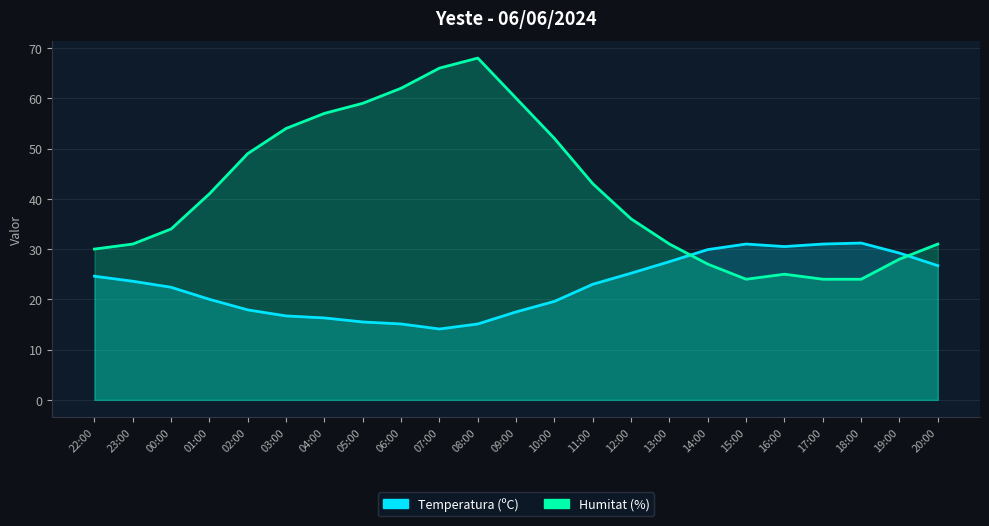

Which series has the largest total across all categories?

Humitat (%)